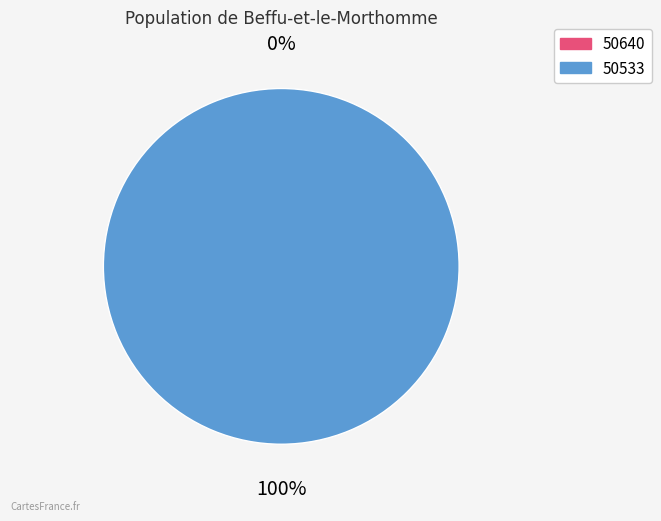

To the nearest percent, what is the average slice percentage?

50%